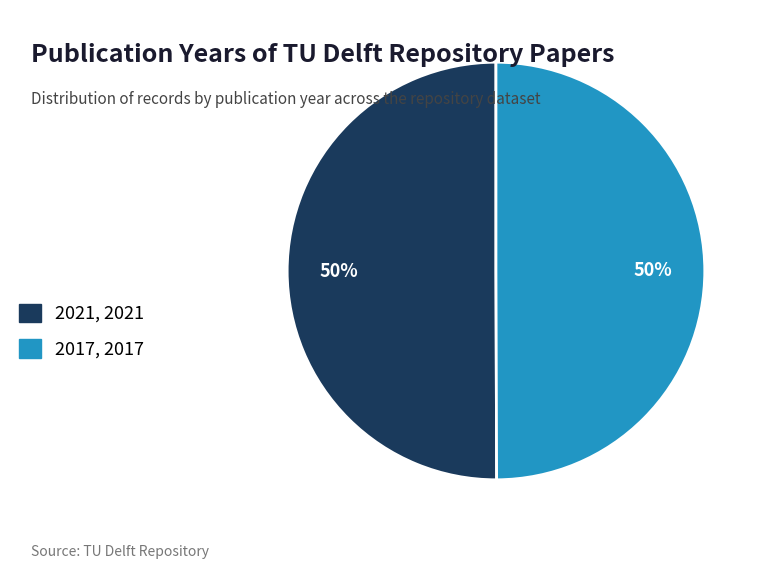

True or false: 2017 accounts for 50% of the total.

True